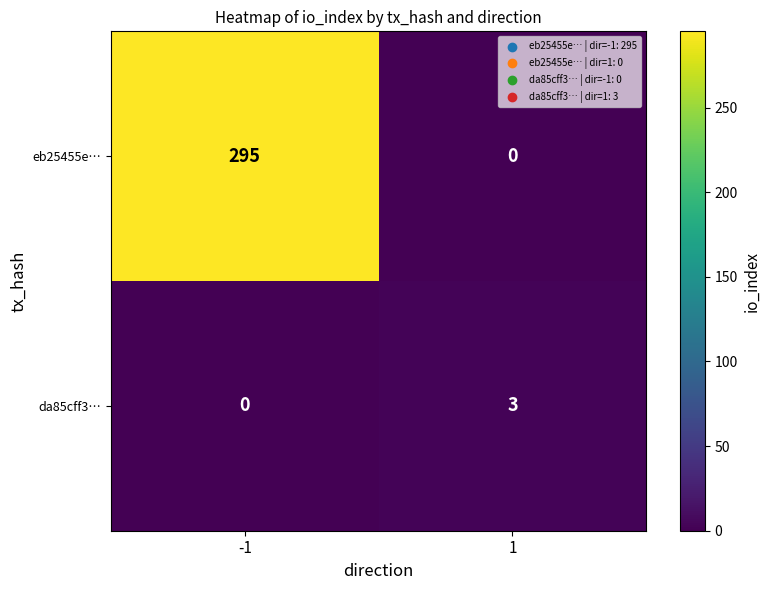

At how many categories does at least one series exceed 45?

1